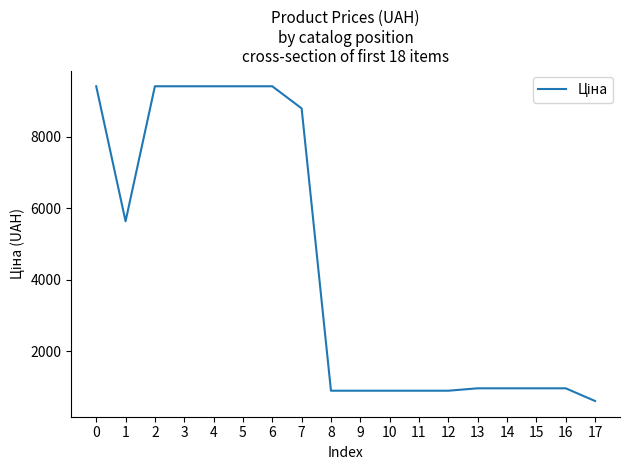

What is the difference between the maximum and minimum values?

8814.8